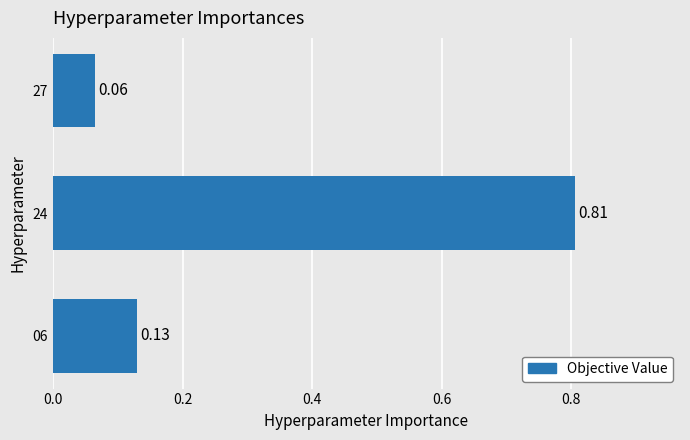

Which has a higher value, 27 or 24?

24